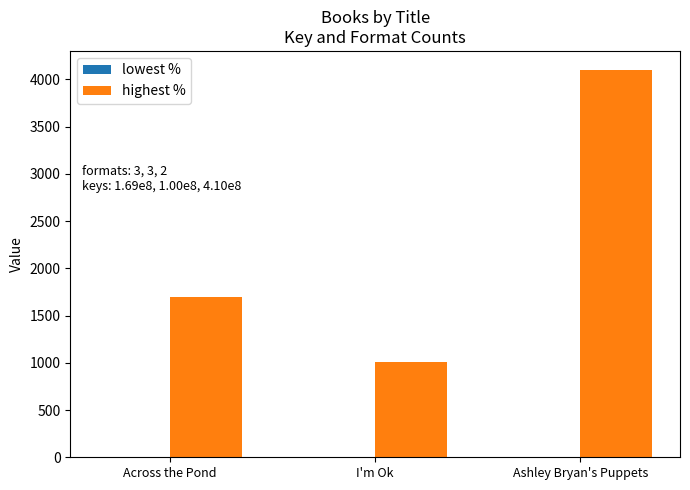

Which series changed the most between I'm Ok and Ashley Bryan's Puppets?

highest %